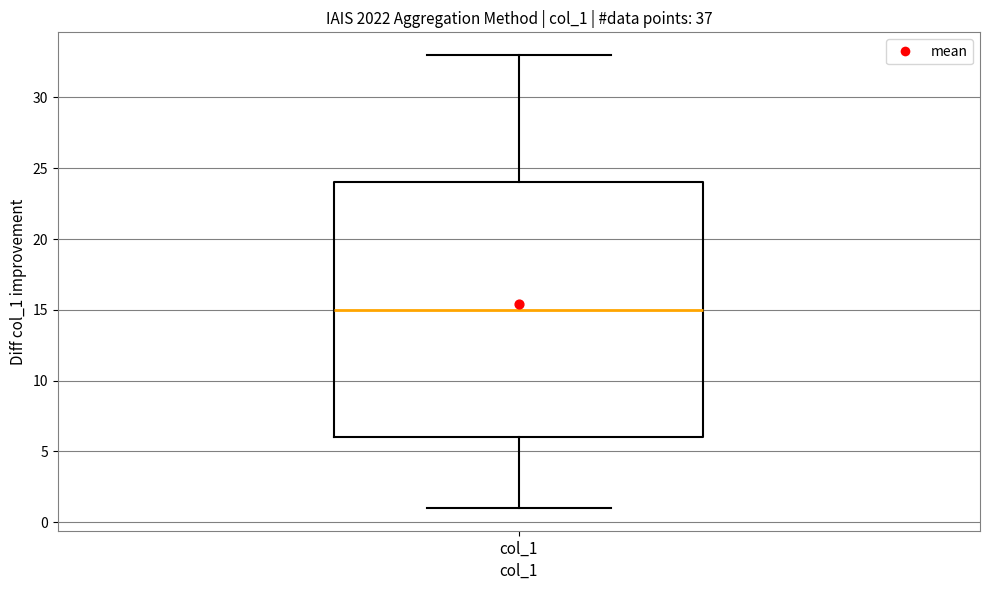

Where is the upper edge of the box for col_1 on the y-axis? The values are not printed on the chart, so give them approximately, as read against the axis.

24